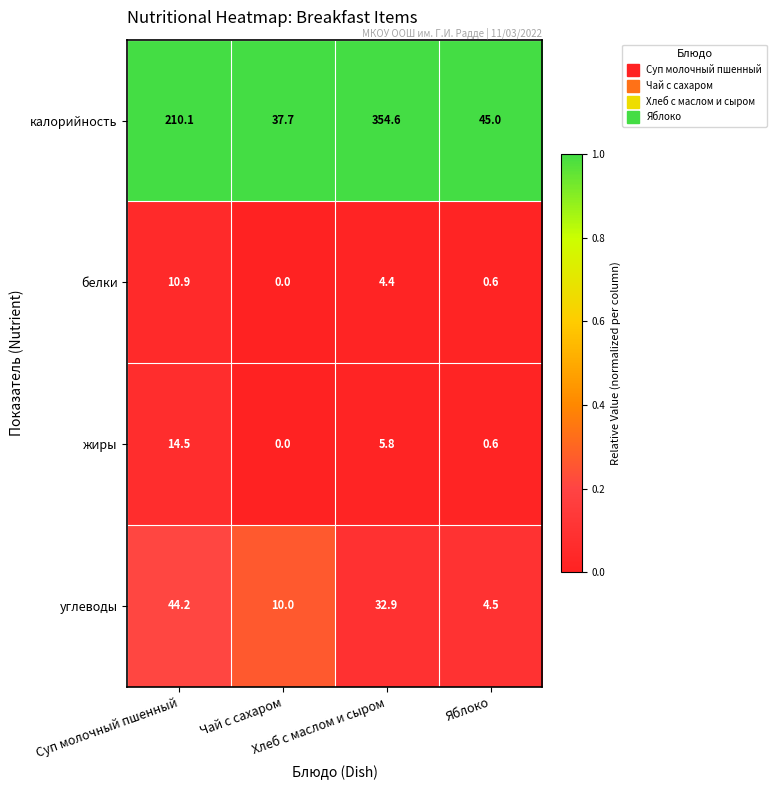

Which series has the widest spread of values?

калорийность